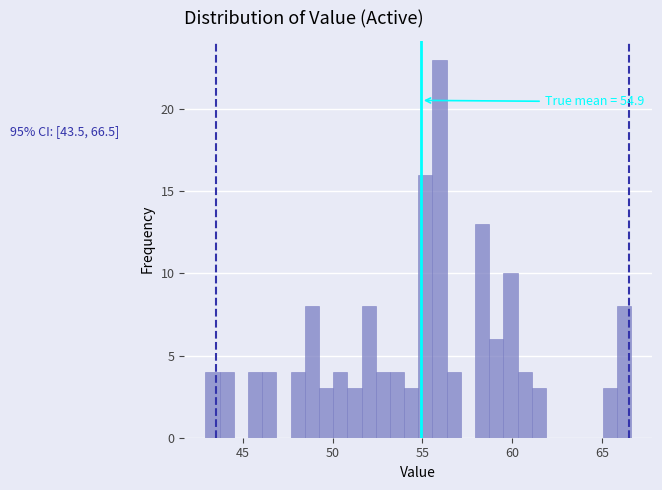

Around what value on the x-axis is the tallest bar? Give the approximate position of its centre, as read against the axis.

56.0